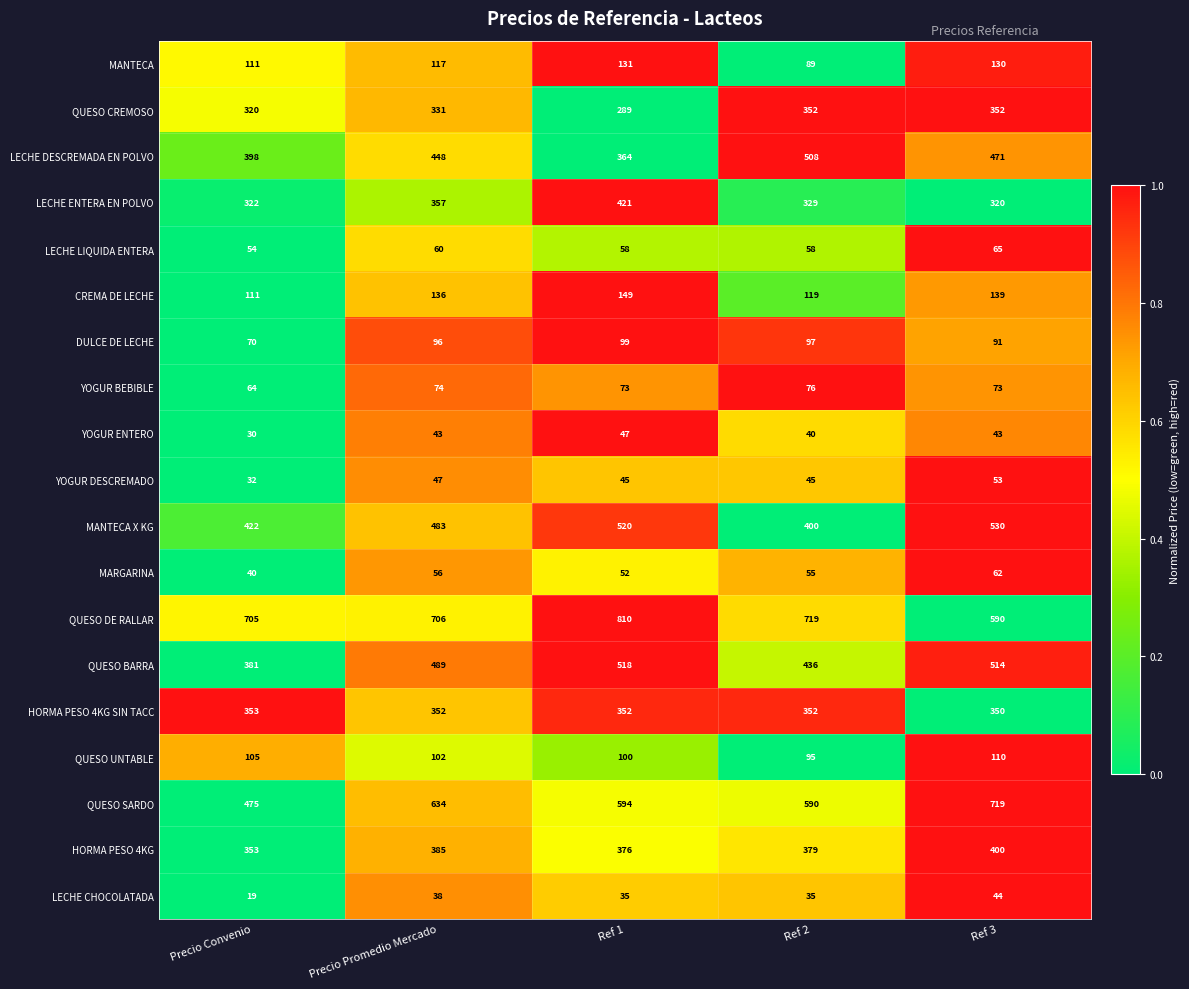

Between Precio Convenio and Ref 3, which series saw the biggest shift?

QUESO SARDO